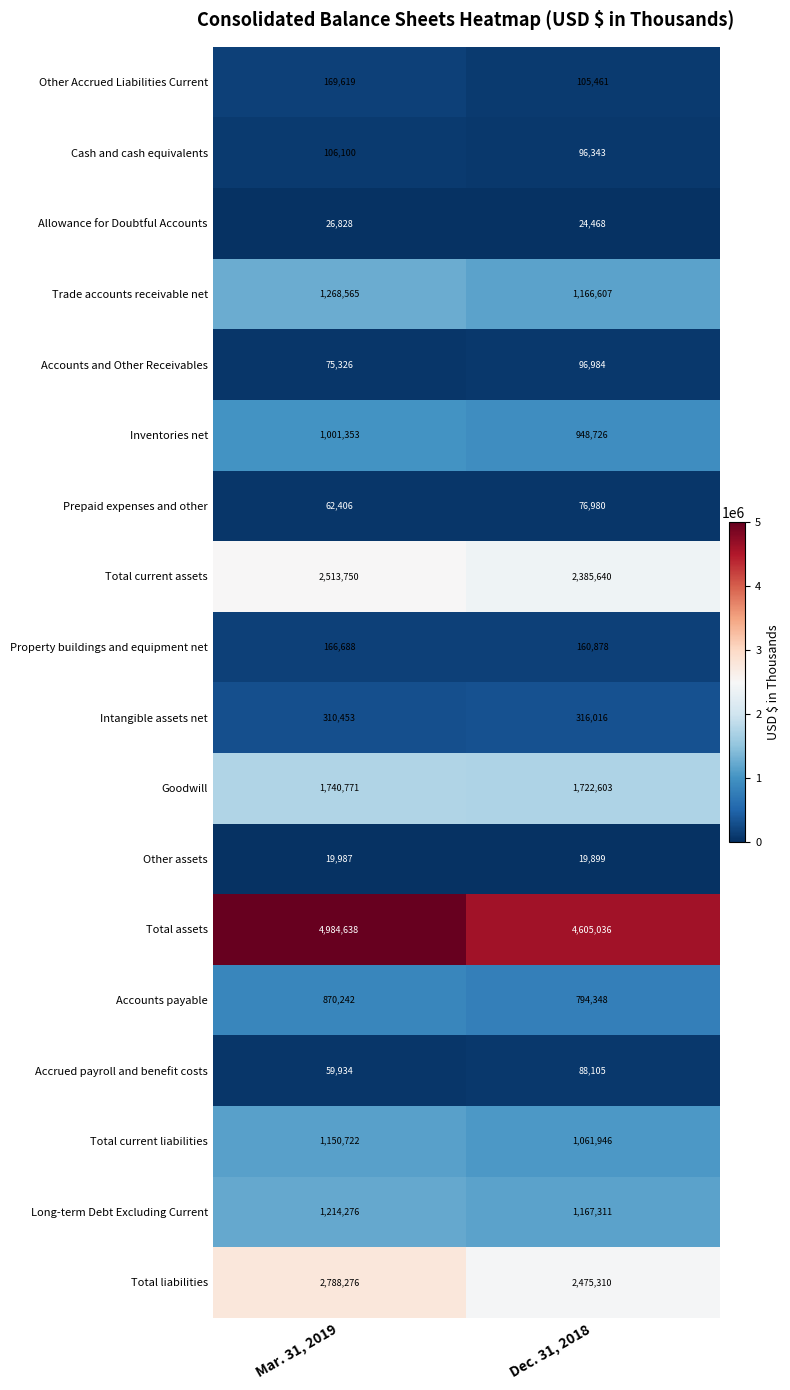

Count the number of categories in the chart.

2